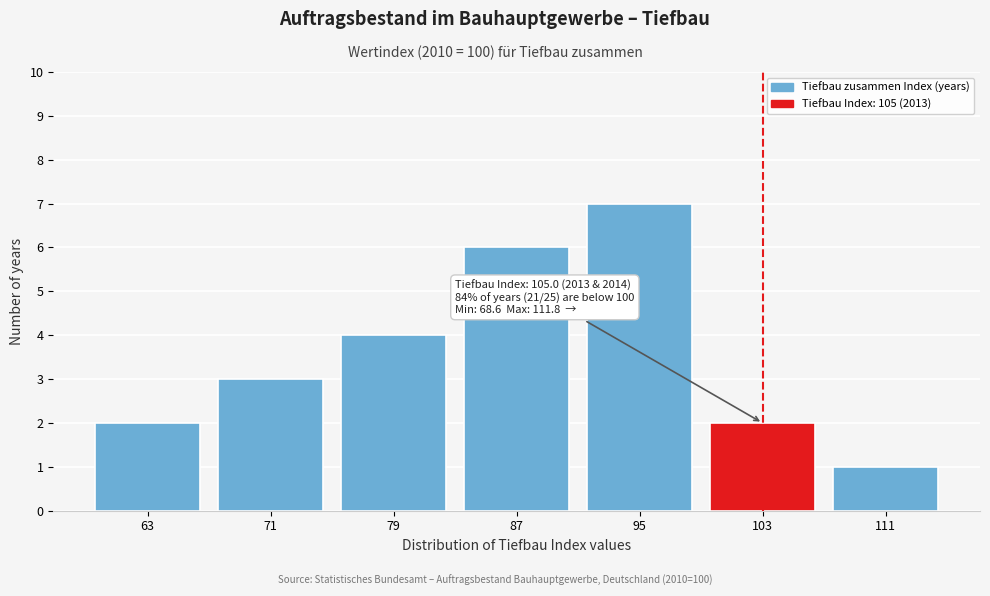

Reading left to right, transcribe all the data shown in this chart.

63=2	71=3	79=4	87=6	95=7	103=2	111=1